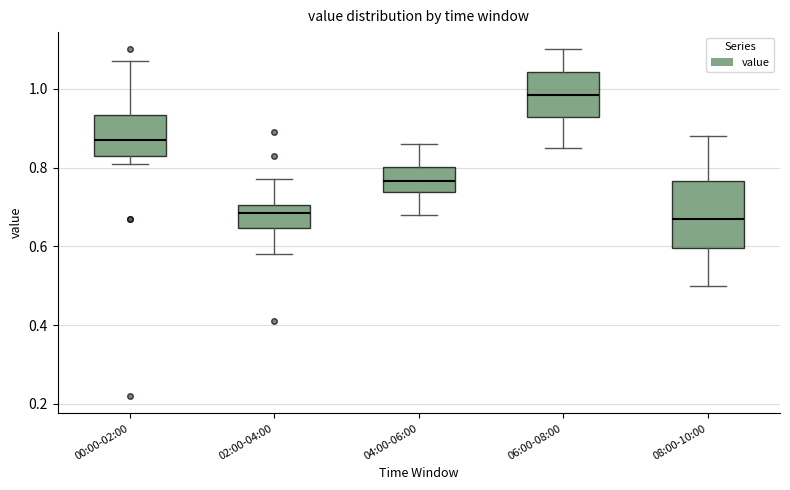

Reading left to right, transcribe this box plot: for each box, give where its median line is, the range the box spans, and where its two whiskers end, as read against the y-axis. The values are not printed on the chart, so give them approximately, as read against the axis.

00:00-02:00: median 0.88, box 0.84 to 0.94, whiskers 0.82 to 1.08
02:00-04:00: median 0.68, box 0.64 to 0.70, whiskers 0.58 to 0.78
04:00-06:00: median 0.76, box 0.74 to 0.80, whiskers 0.68 to 0.86
06:00-08:00: median 0.98, box 0.92 to 1.04, whiskers 0.86 to 1.10
08:00-10:00: median 0.68, box 0.60 to 0.76, whiskers 0.50 to 0.88